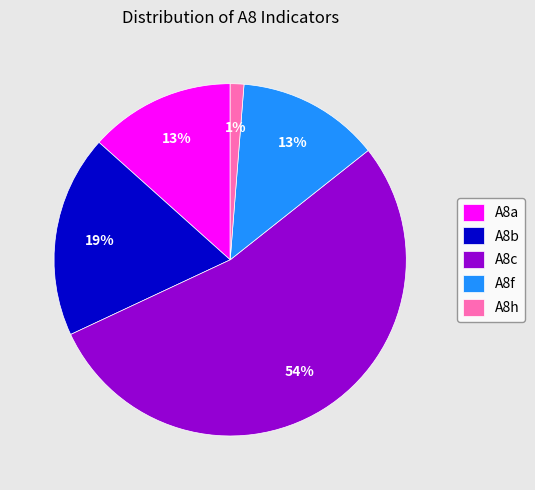

Is there a majority slice in this chart?

Yes